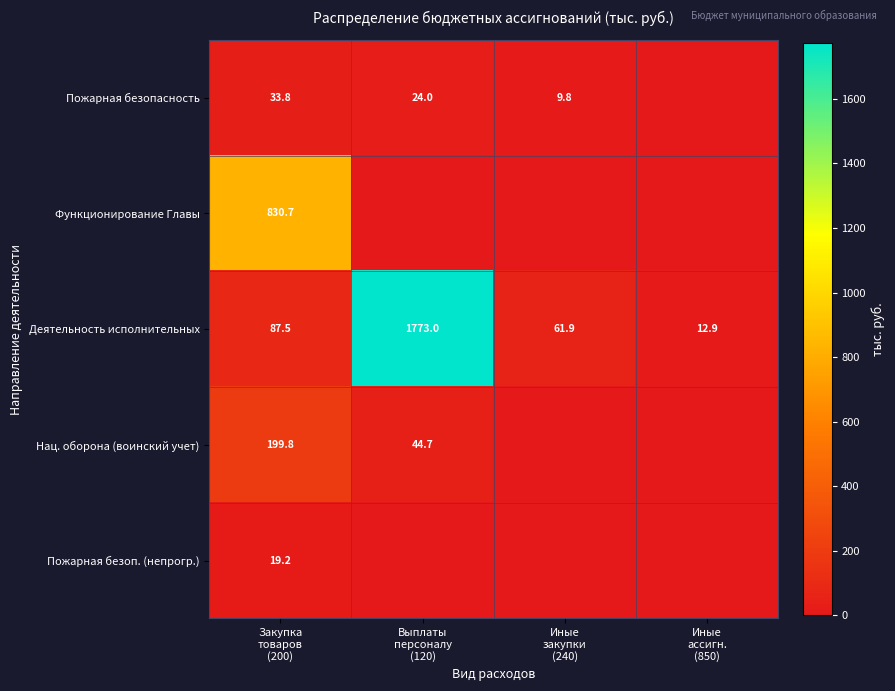

What is the total value across all series at Иные
ассигн.
(850)?

12.9